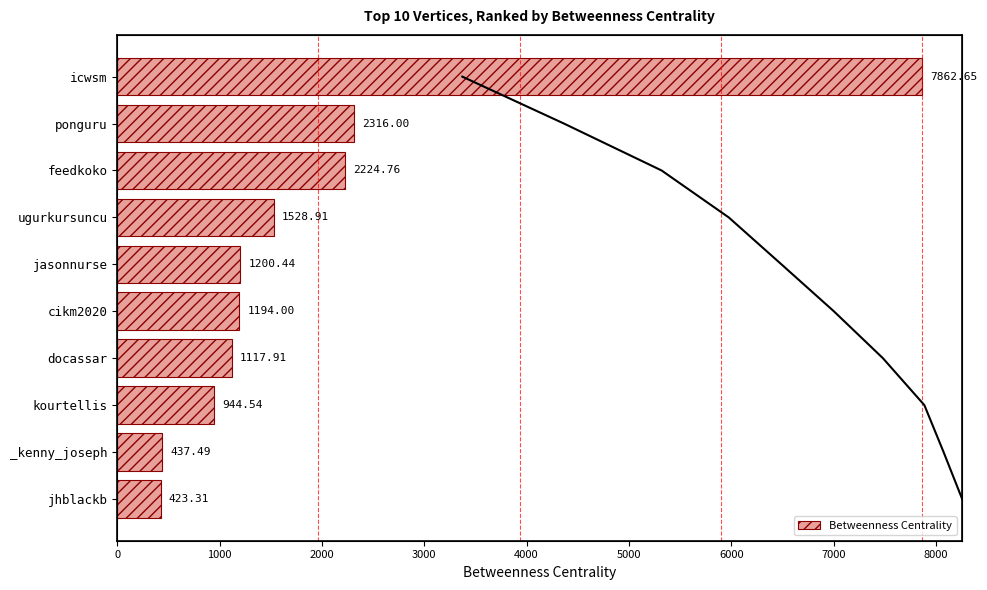

Rank the categories by Betweenness Centrality value from lowest to highest.

jhblackb, _kenny_joseph, kourtellis, docassar, cikm2020, jasonnurse, ugurkursuncu, feedkoko, ponguru, icwsm